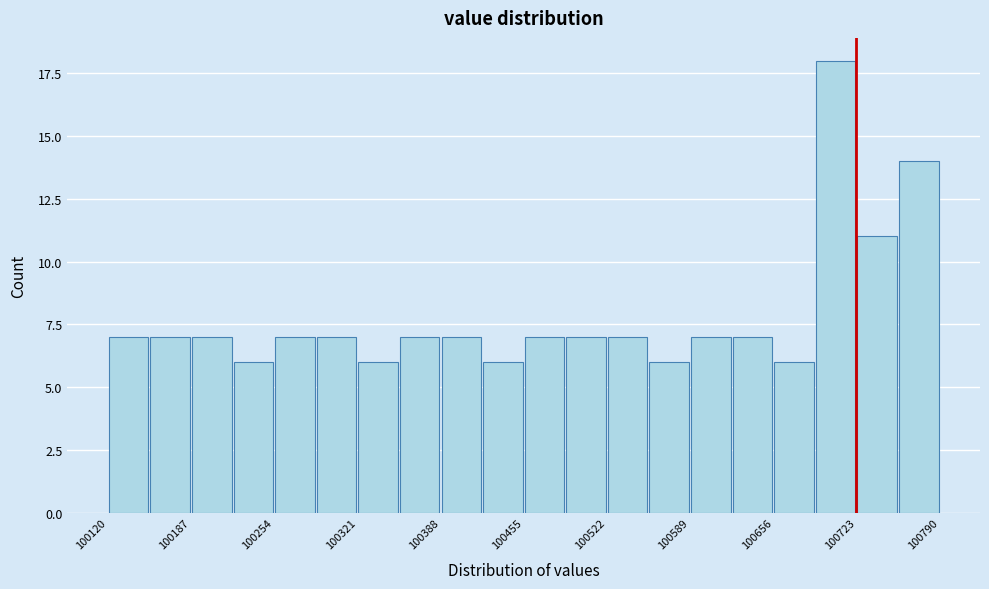

Read against the x-axis, roughly where is the centre of the tallest bar?

100710